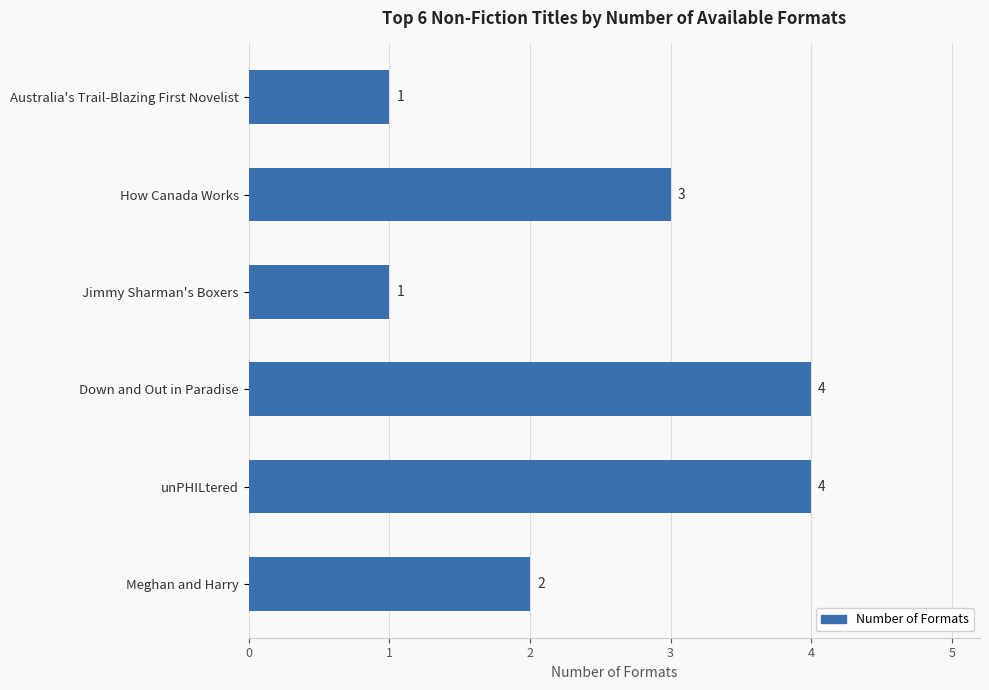

Are the bars horizontal?

Yes